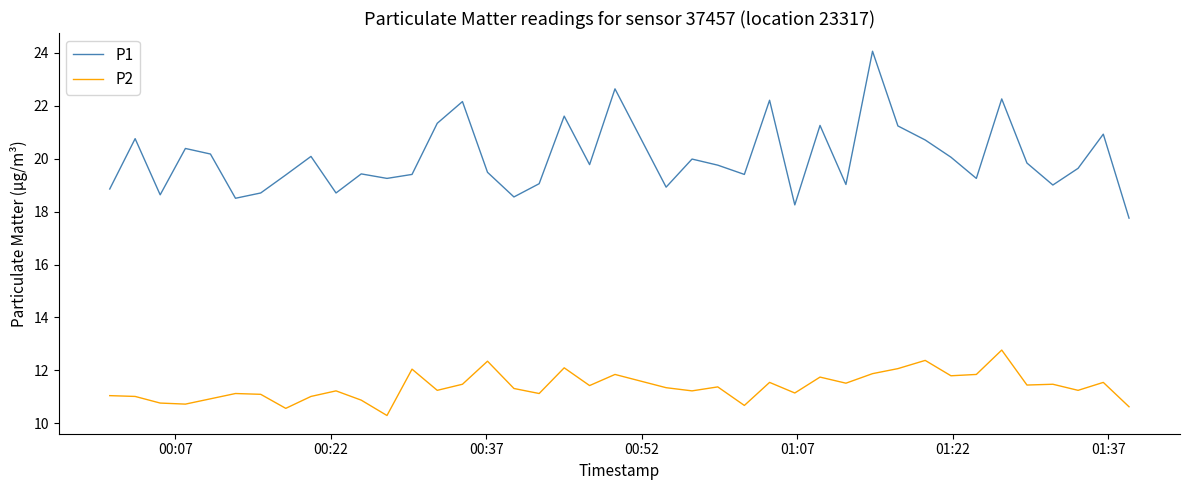

True or false: P1 and P2 cross at least once.

False